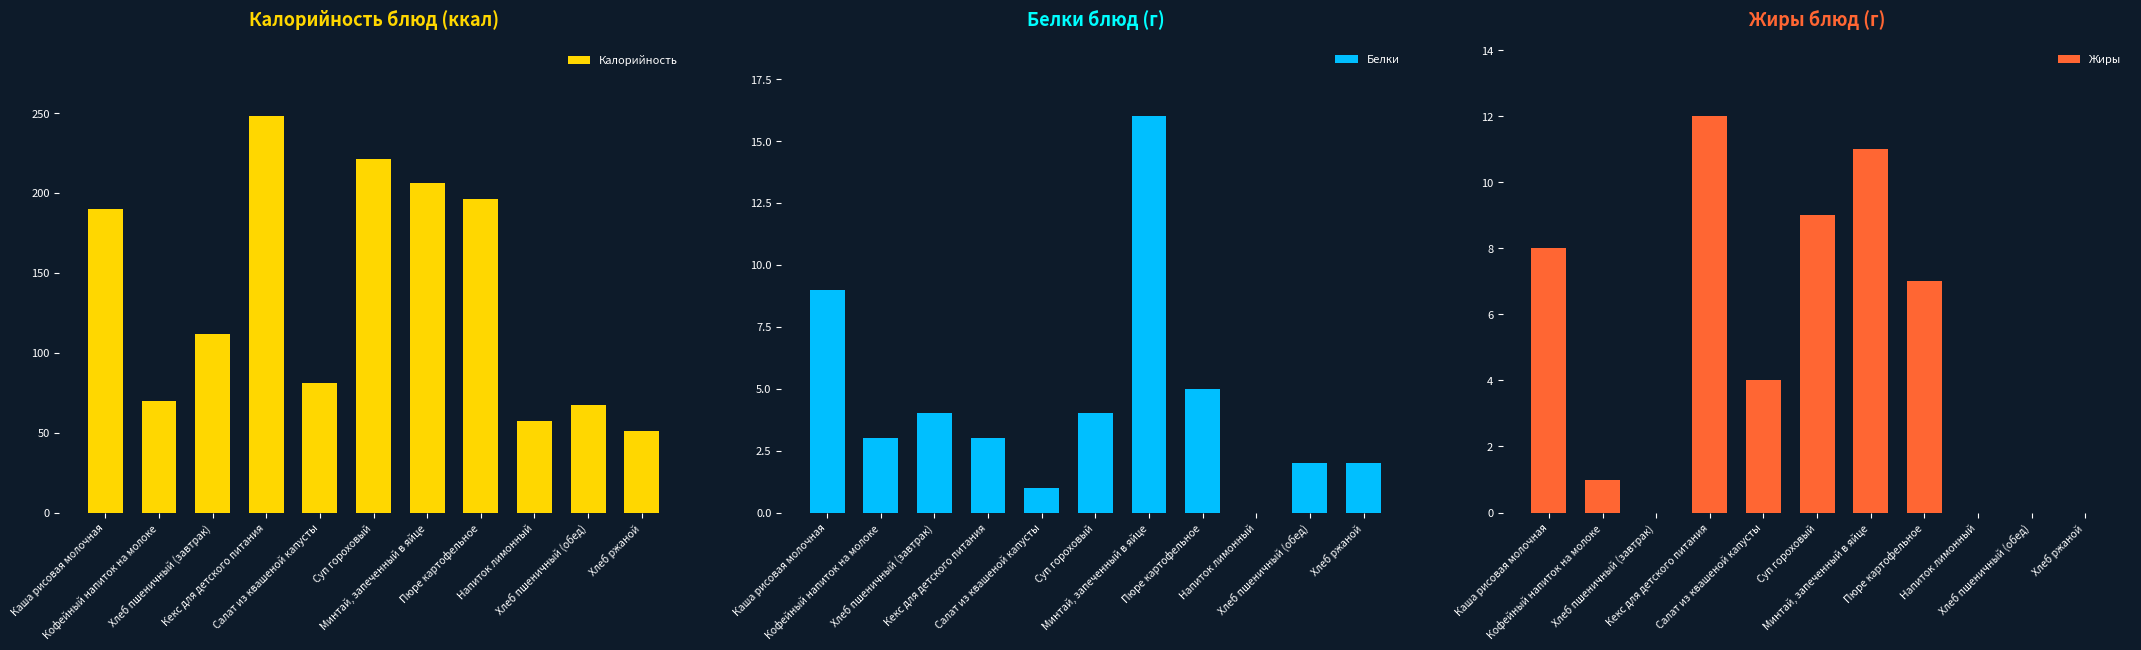

Reading left to right, list all the values displayed in this chart.

Калорийность: 190	70	112	248	81	221	206	196	57	67	51
Белки: 9	3	4	3	1	4	16	5	0	2	2
Жиры: 8	1	0	12	4	9	11	7	0	0	0